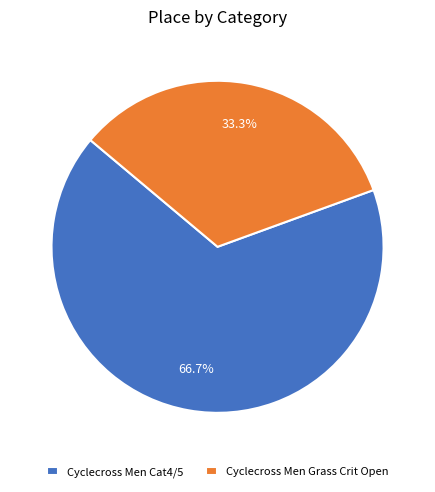

How many segments does this pie chart have?

2